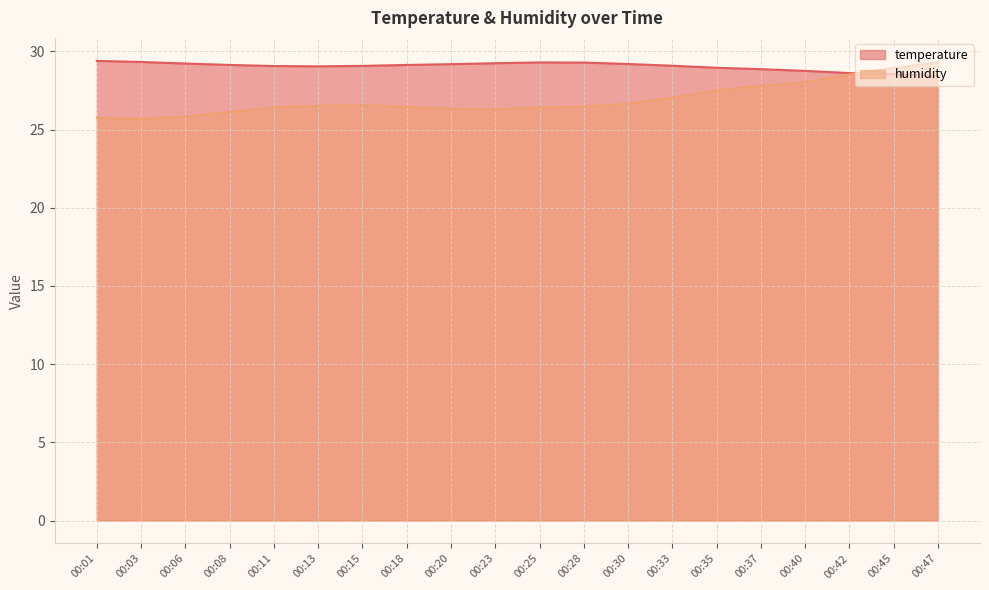

Which series has the widest spread of values?

humidity